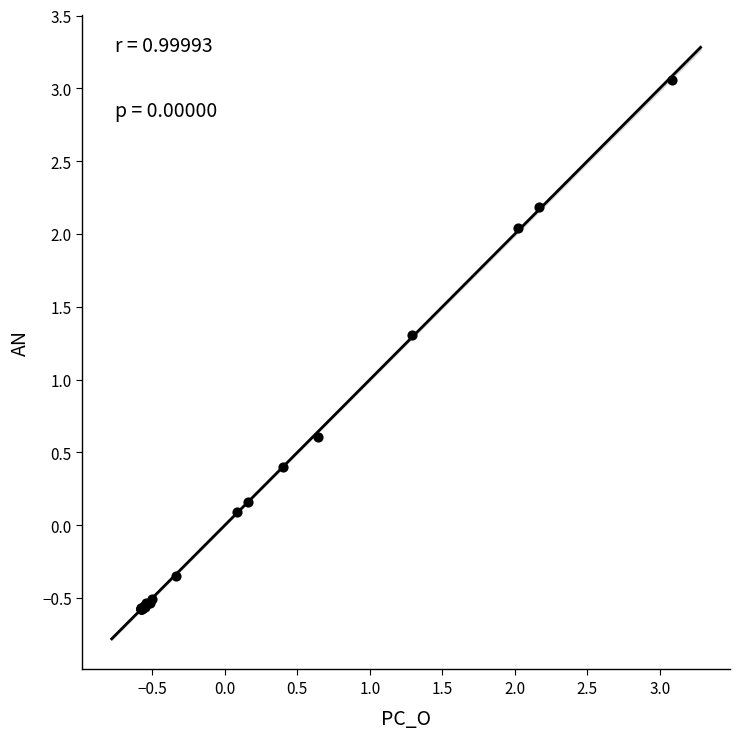

What Y value in the scatter plot is closest to 1?

1.3